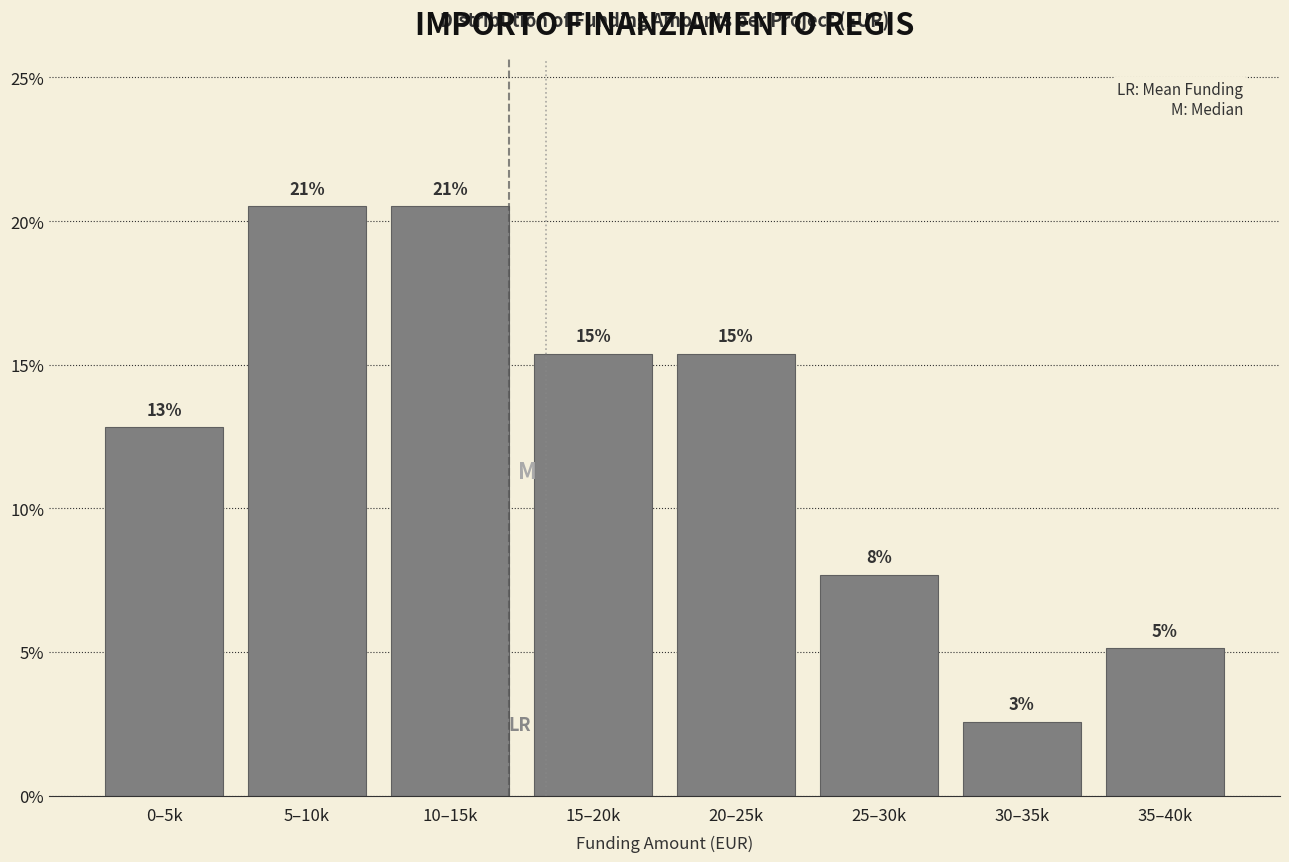

How many bars are there in total?

8